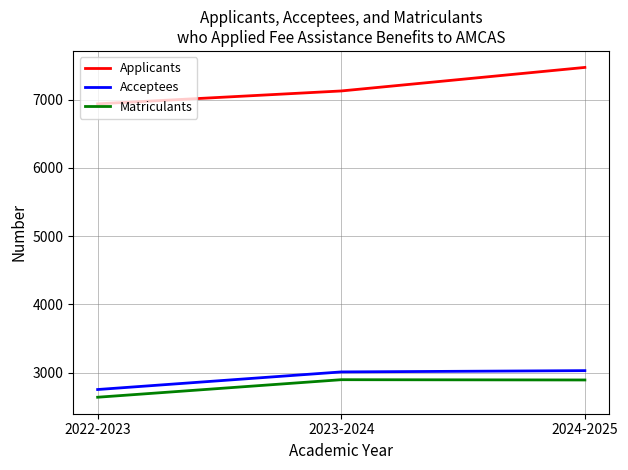

What is the sum of the Acceptees values at 2024-2025 and 2023-2024?

6039